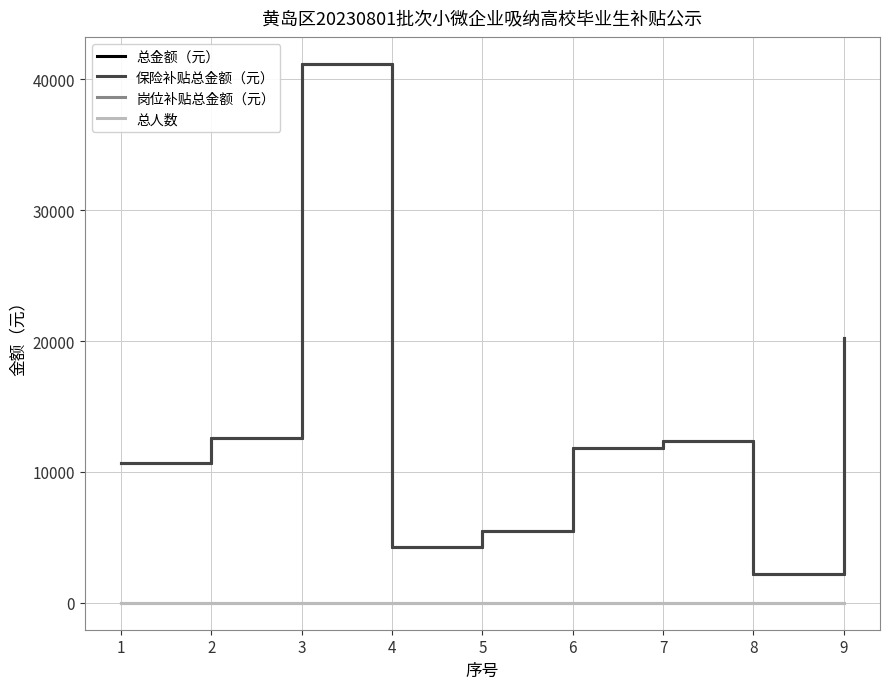

Does the chart have visible grid lines?

Yes